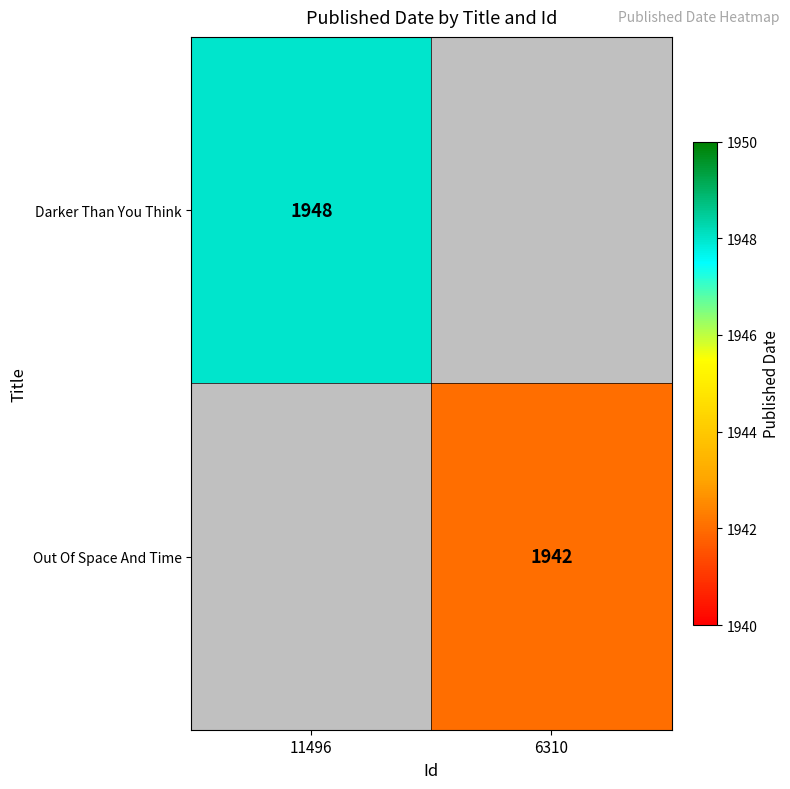

Is it true that Out Of Space And Time equals 830 at 11496?

False